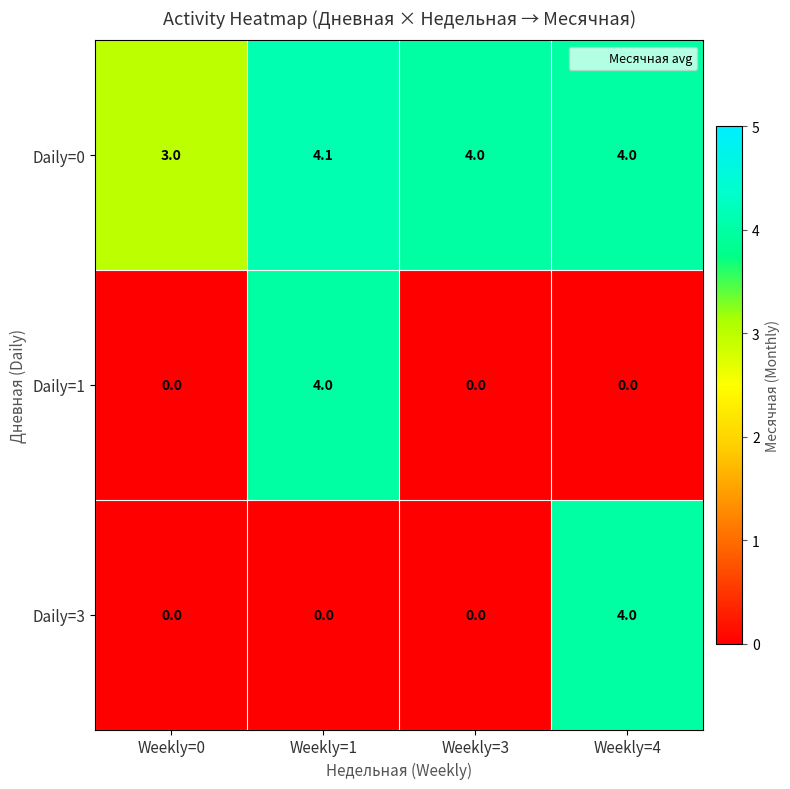

Which series changed the most between Weekly=3 and Weekly=4?

Daily=3